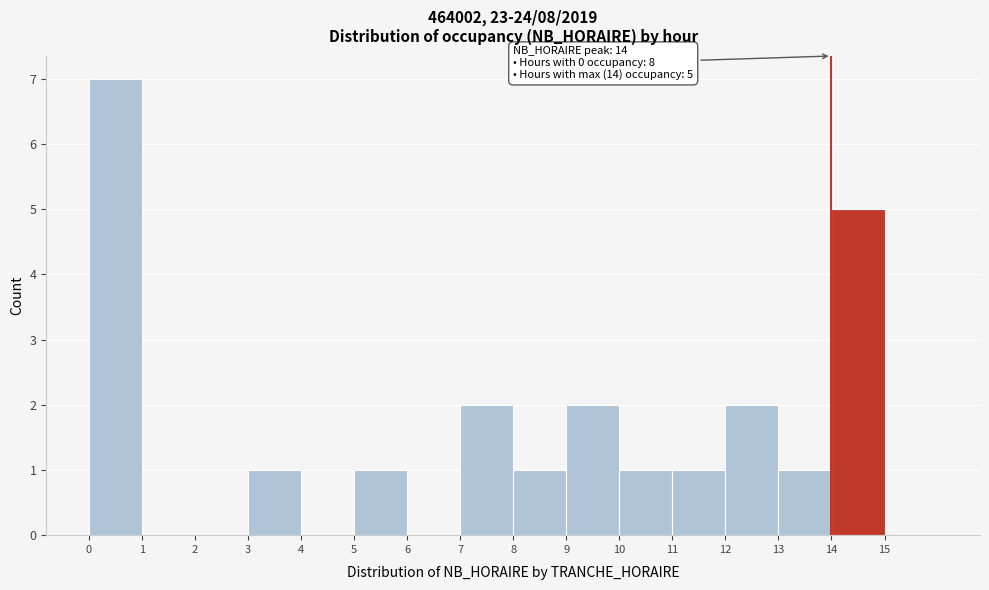

Which range on the x-axis has the tallest bar?

0 to 1